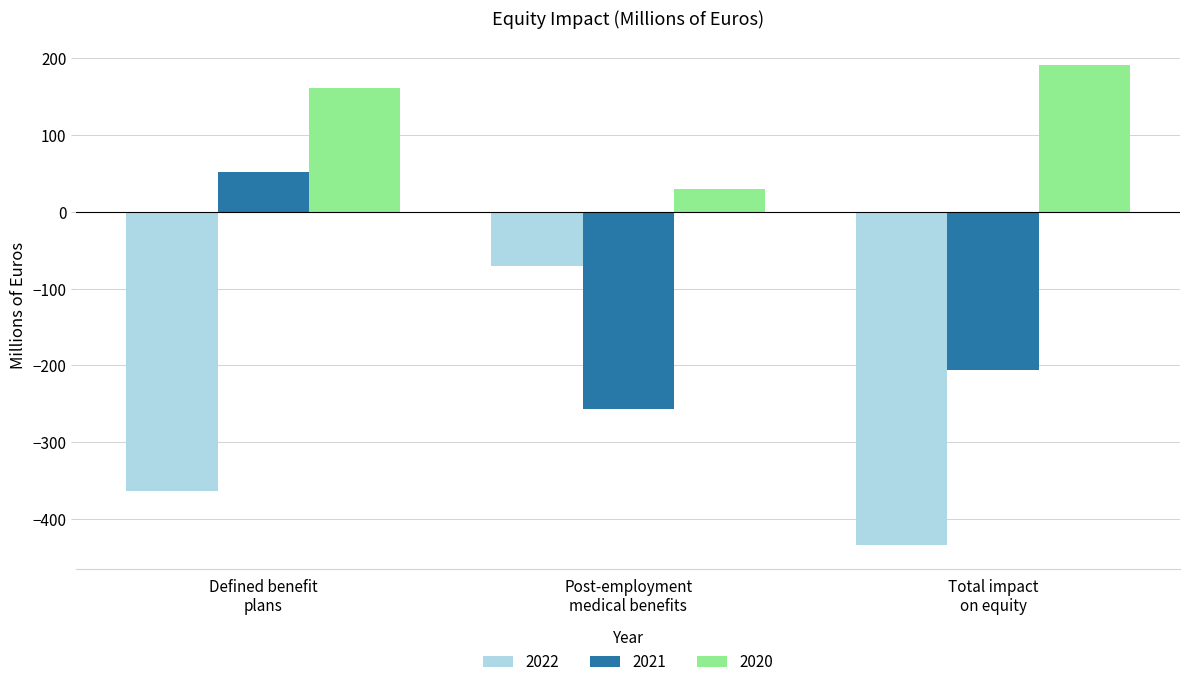

How many 2021 values are between -257 and 52?

3